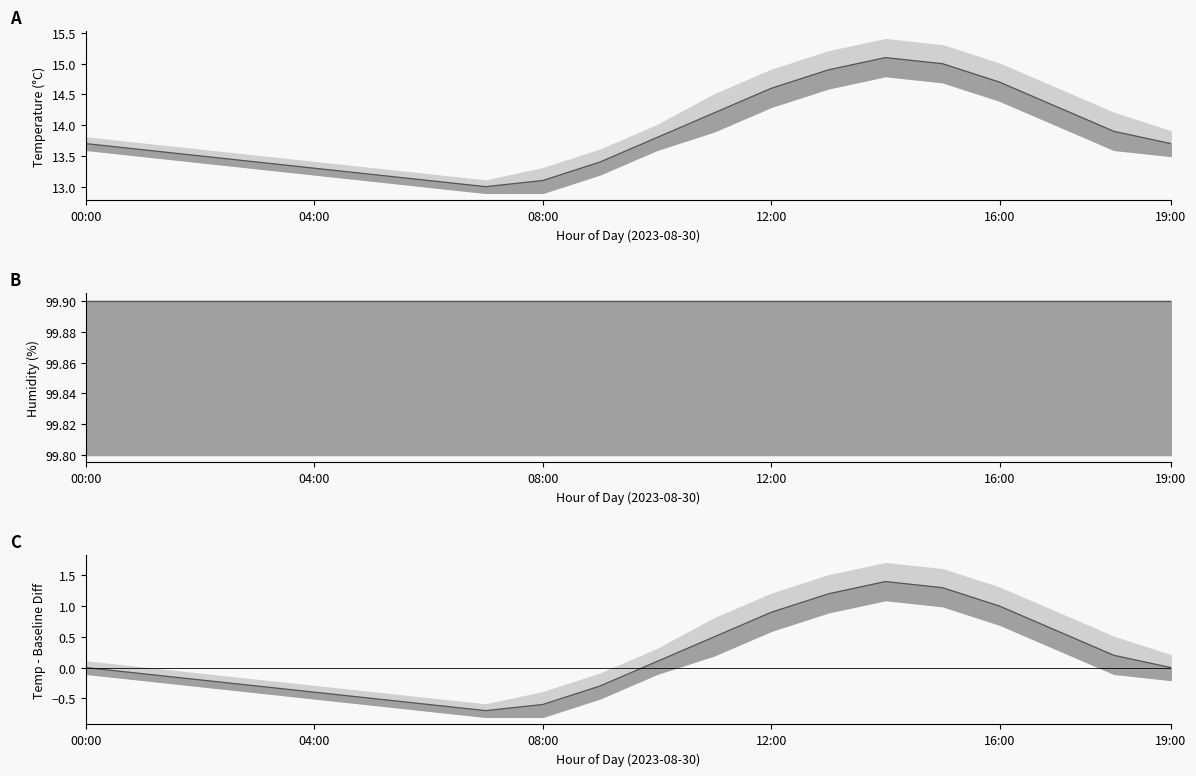

How many interior local peaks does the diff series have?

1